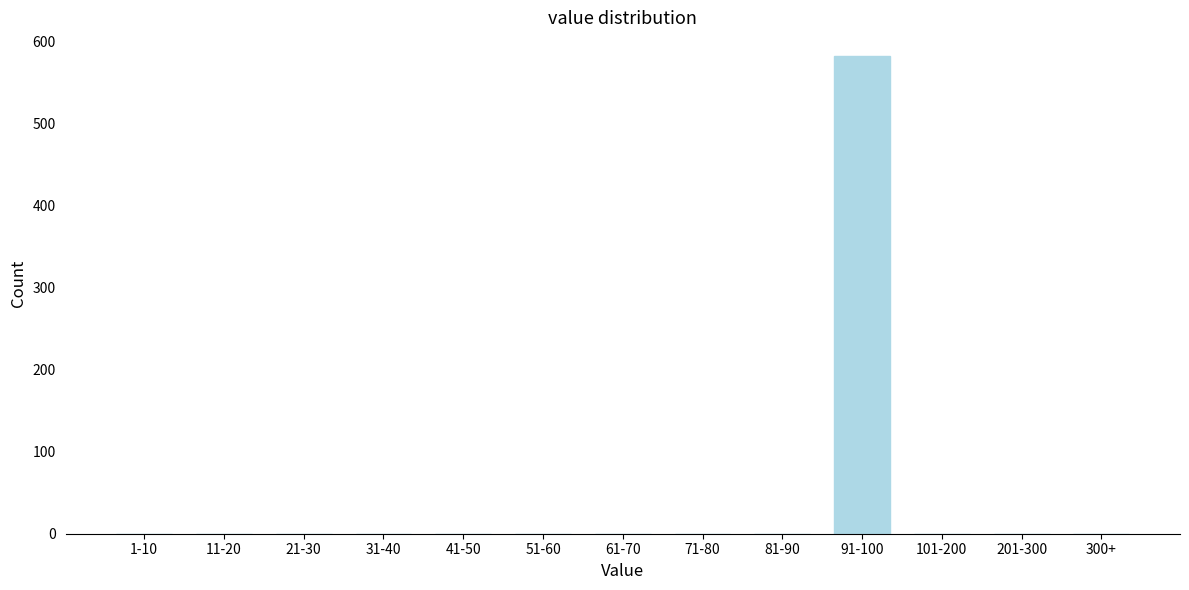

Reading left to right, list all the values displayed in this chart.

1-10=0	11-20=0	21-30=0	31-40=0	41-50=0	51-60=0	61-70=0	71-80=0	81-90=0	91-100=582	101-200=0	201-300=0	300+=0